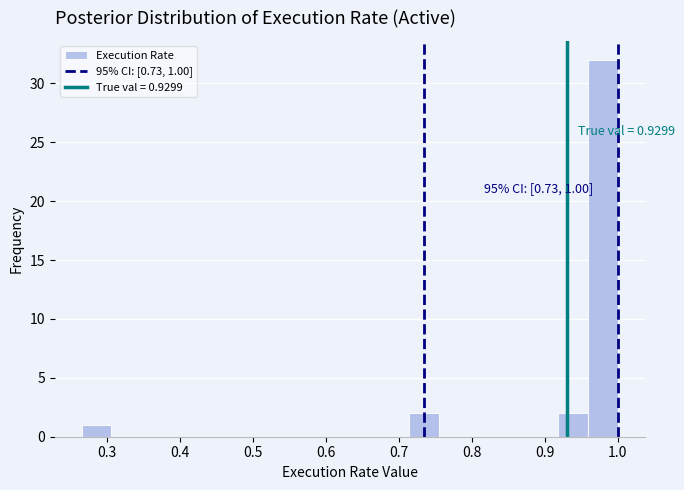

Over which range of the x-axis is the bar tallest?

0.96 to 1.00